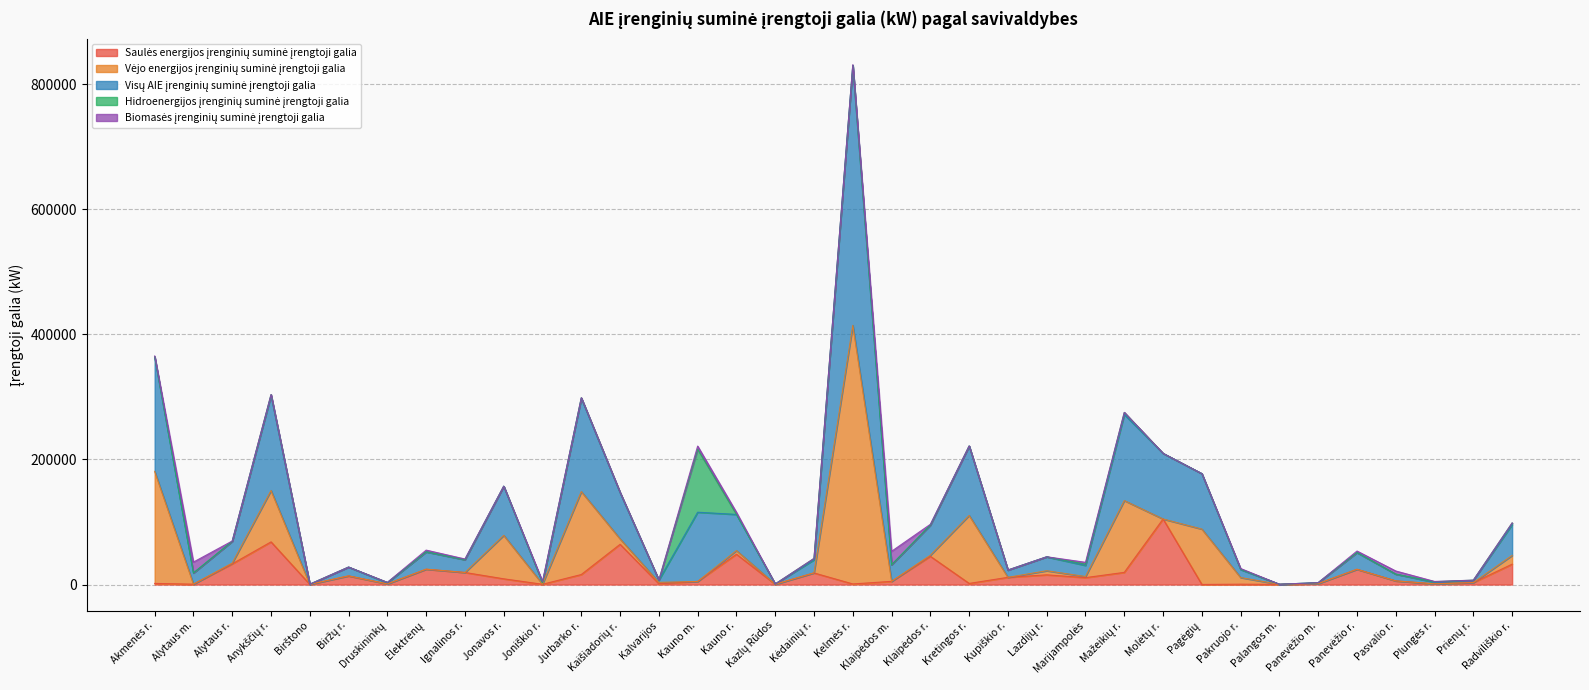

At Birštono, list the series in order from largest to smallest.

Saulės energijos įrenginių suminė įrengtoji galia, Visų AIE įrenginių suminė įrengtoji galia, Vėjo energijos įrenginių suminė įrengtoji galia, Hidroenergijos įrenginių suminė įrengtoji galia, Biomasės įrenginių suminė įrengtoji galia